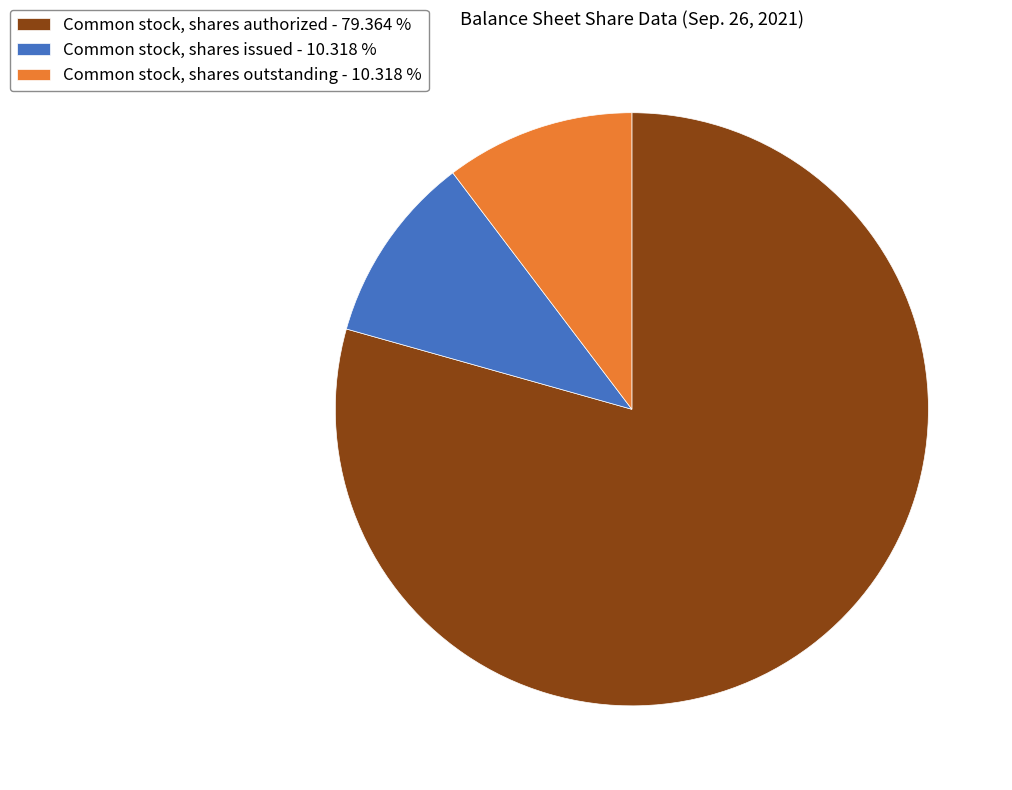

Which slice is the largest?

Common stock, shares authorized - 79.364 %